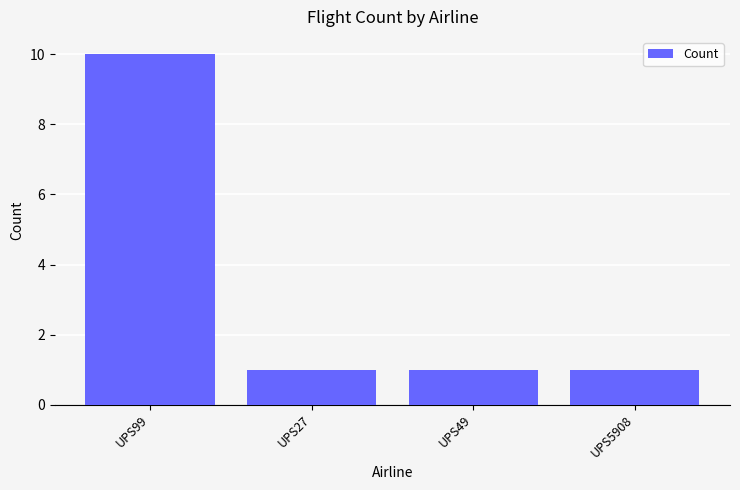

True or false: the data shows 1 at UPS27.

True